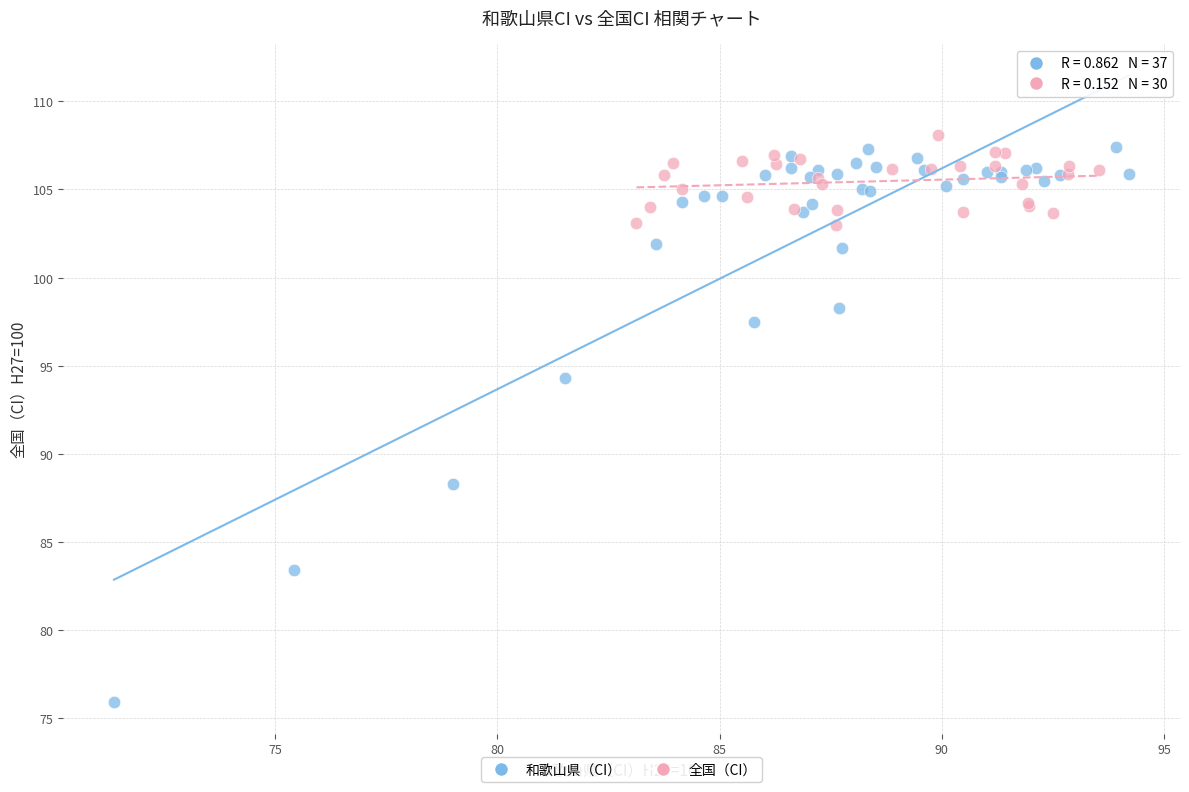

Which series reaches the minimum Y coordinate?

和歌山県（CI）